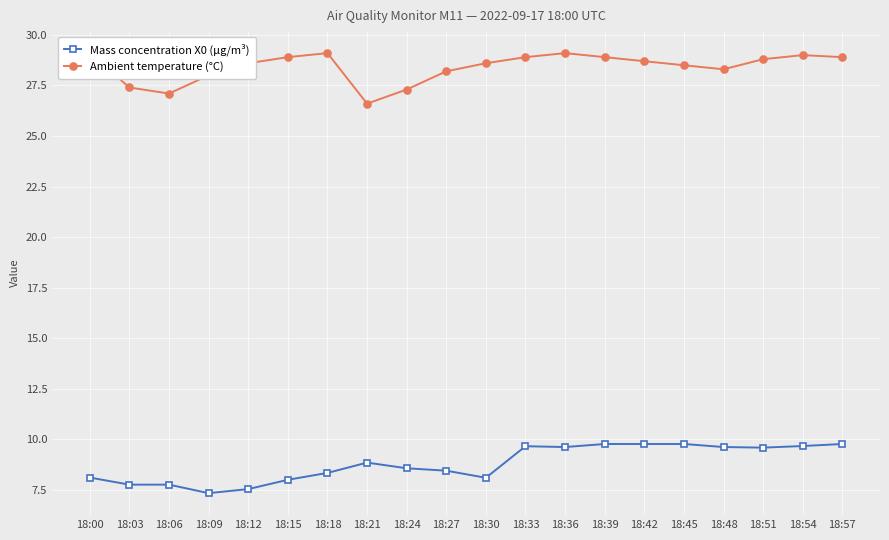

Which series has the largest total across all categories?

Ambient temperature (°C)